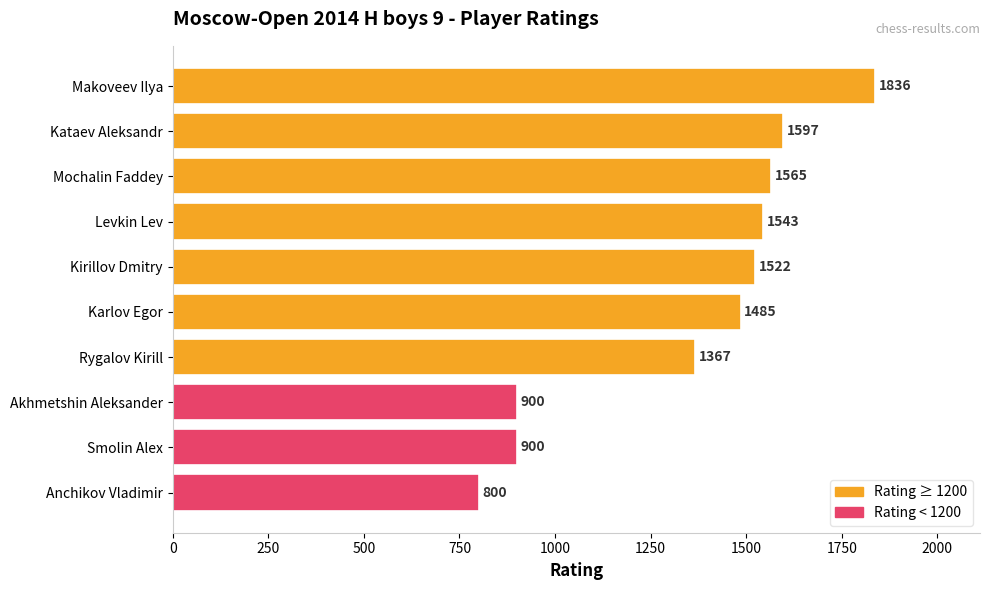

What is the difference between the maximum and minimum values?

1036